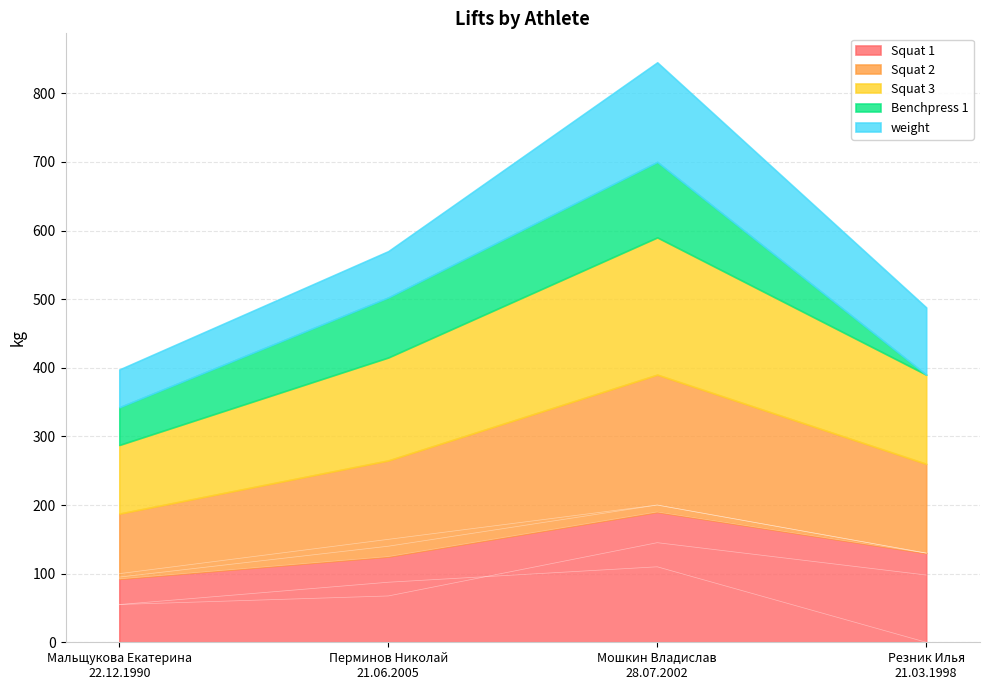

Is it true that Benchpress 1 equals 0.0 at Резник Илья
21.03.1998?

True